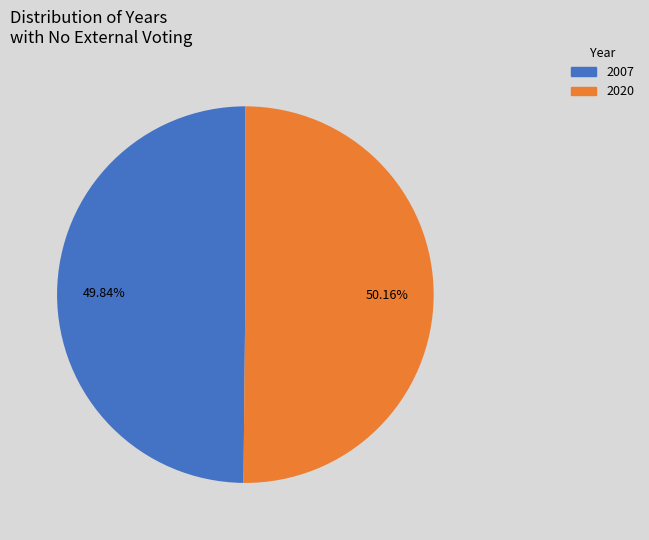

Approximately how many times larger is the value at 2007 compared to 2020?

1.0